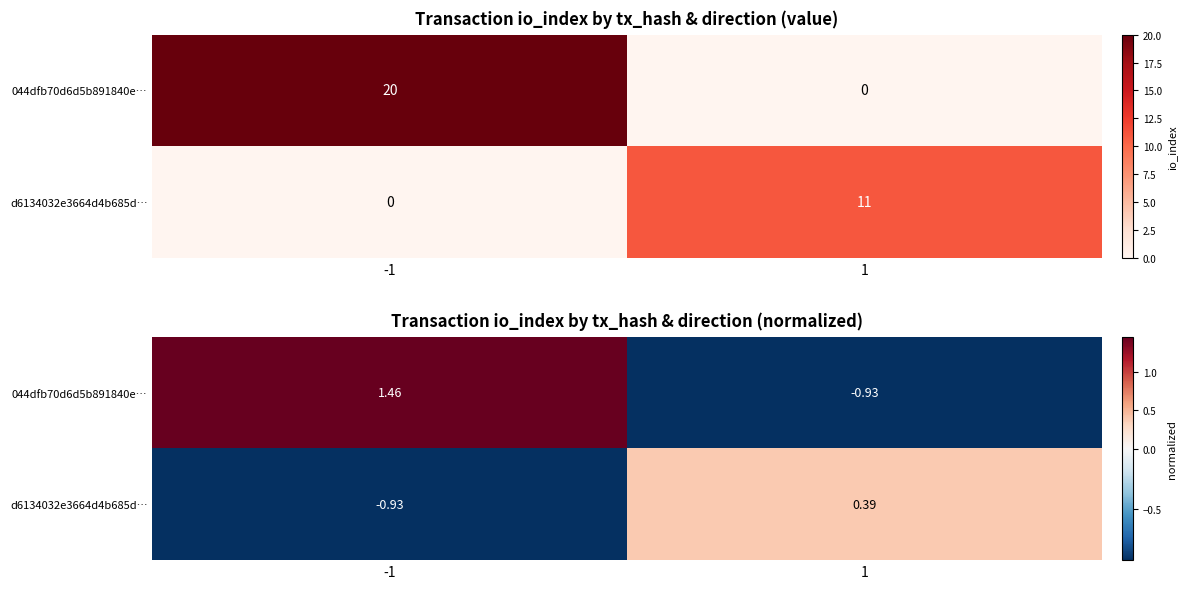

The value of d6134032e3664d4b685d… at 1 is 0.4. True or false?

True